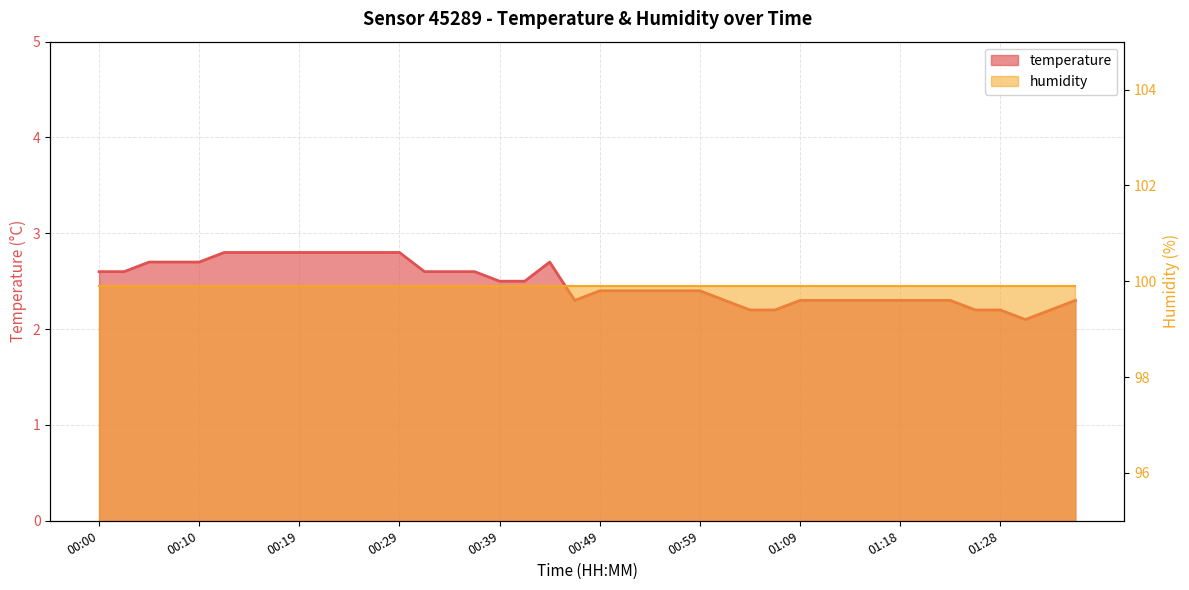

Read the value at 00:56.

2.4